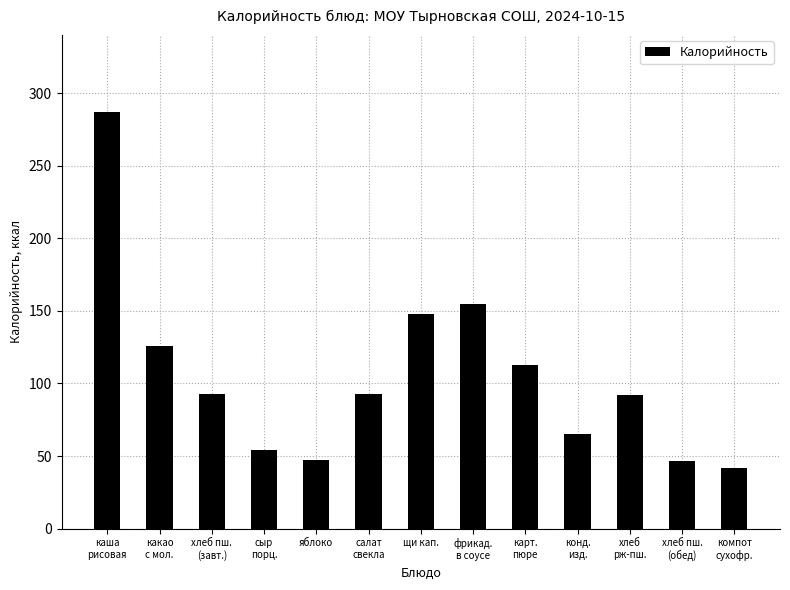

What is the ratio of the value at компот
сухофр. to the value at какао
с мол.?

0.3